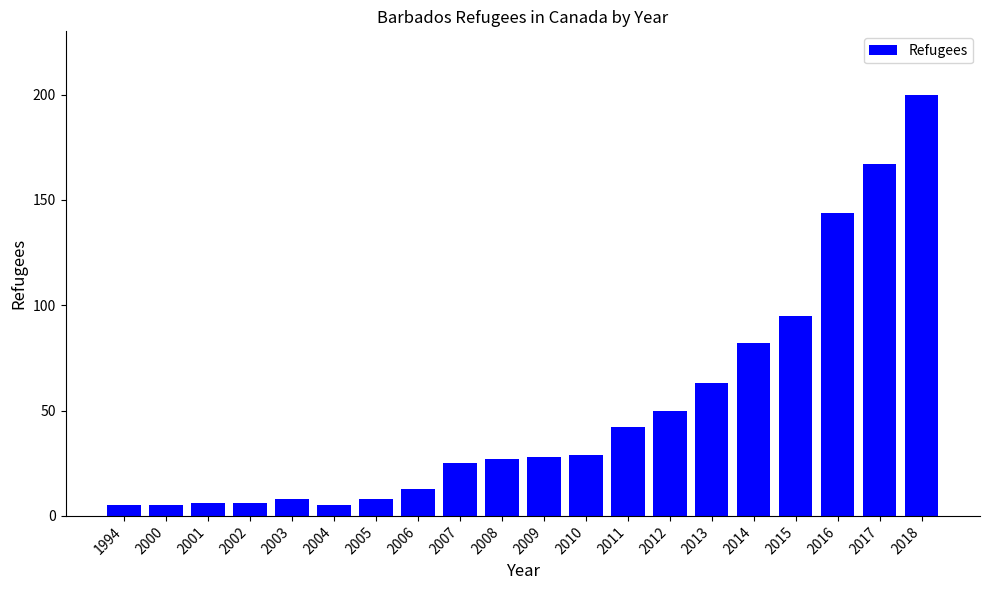

Where is the data nearest to the value 102?

2015